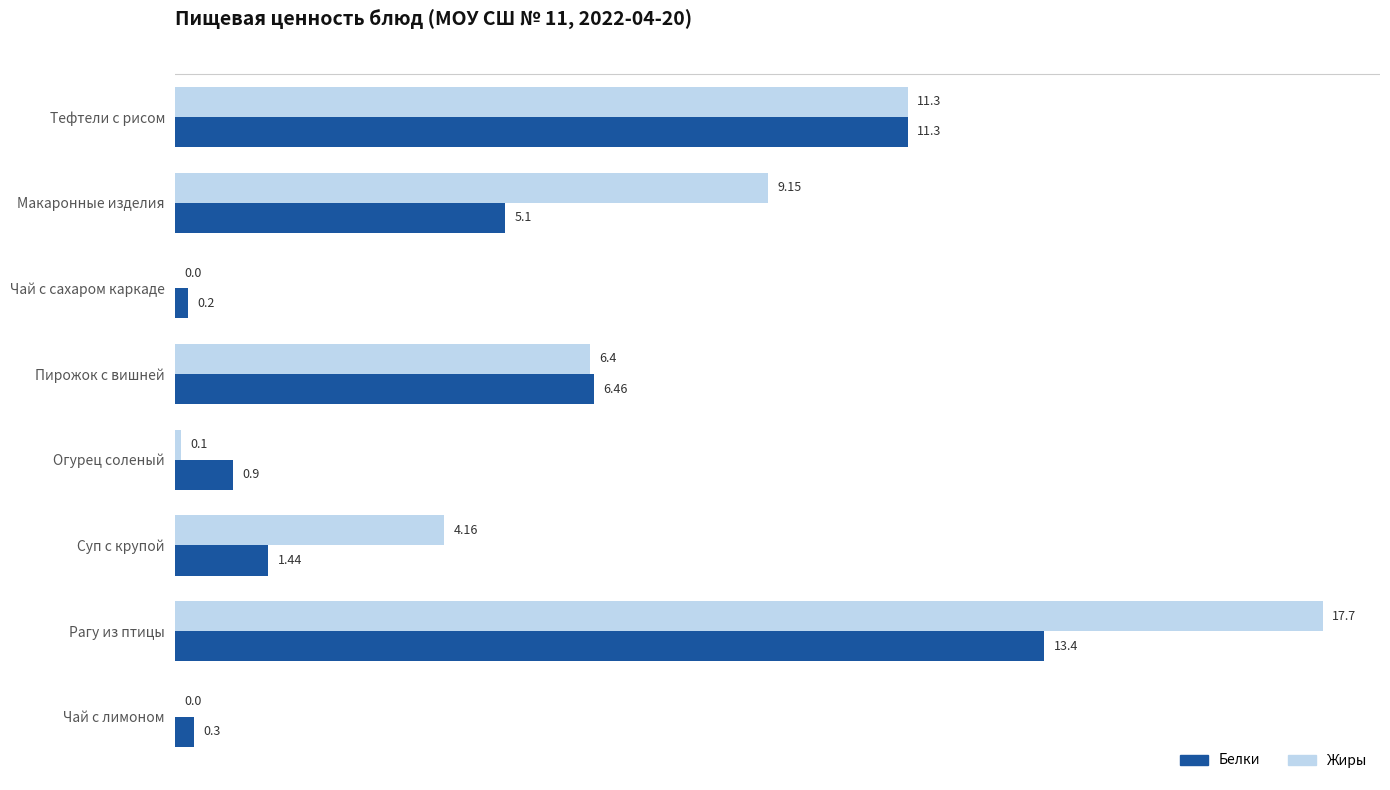

Where is Белки nearest to the value 6?

Пирожок с вишней